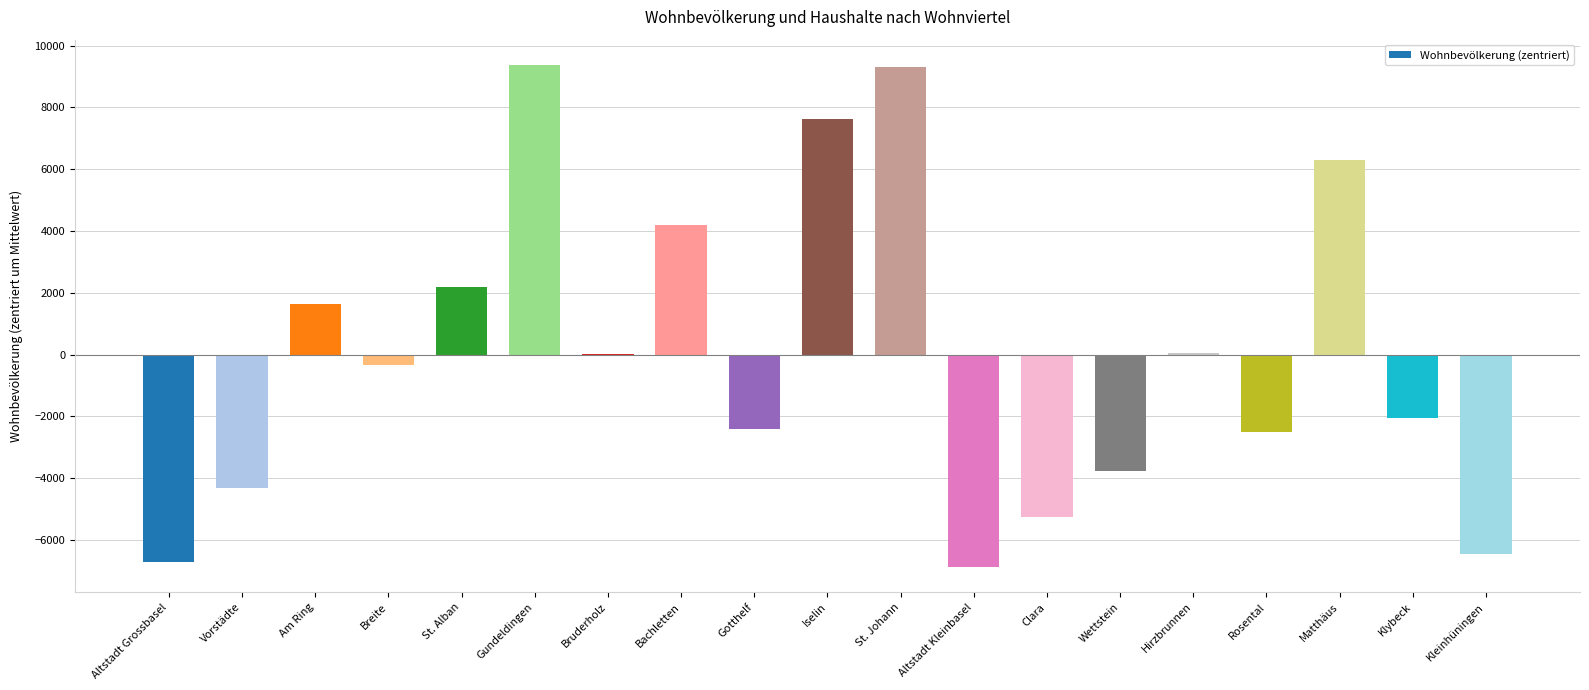

At which label is the value closest to 1250?

Am Ring